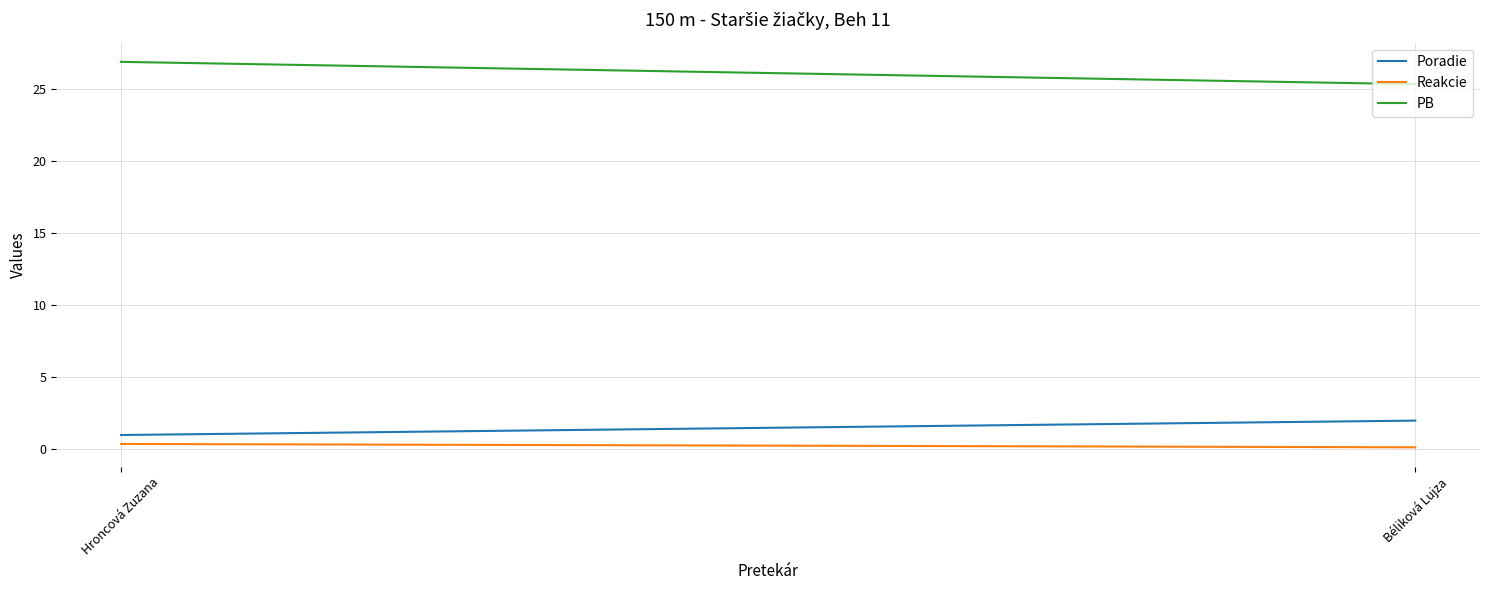

Which series changed the most between Hroncová Zuzana and Béliková Lujza?

PB